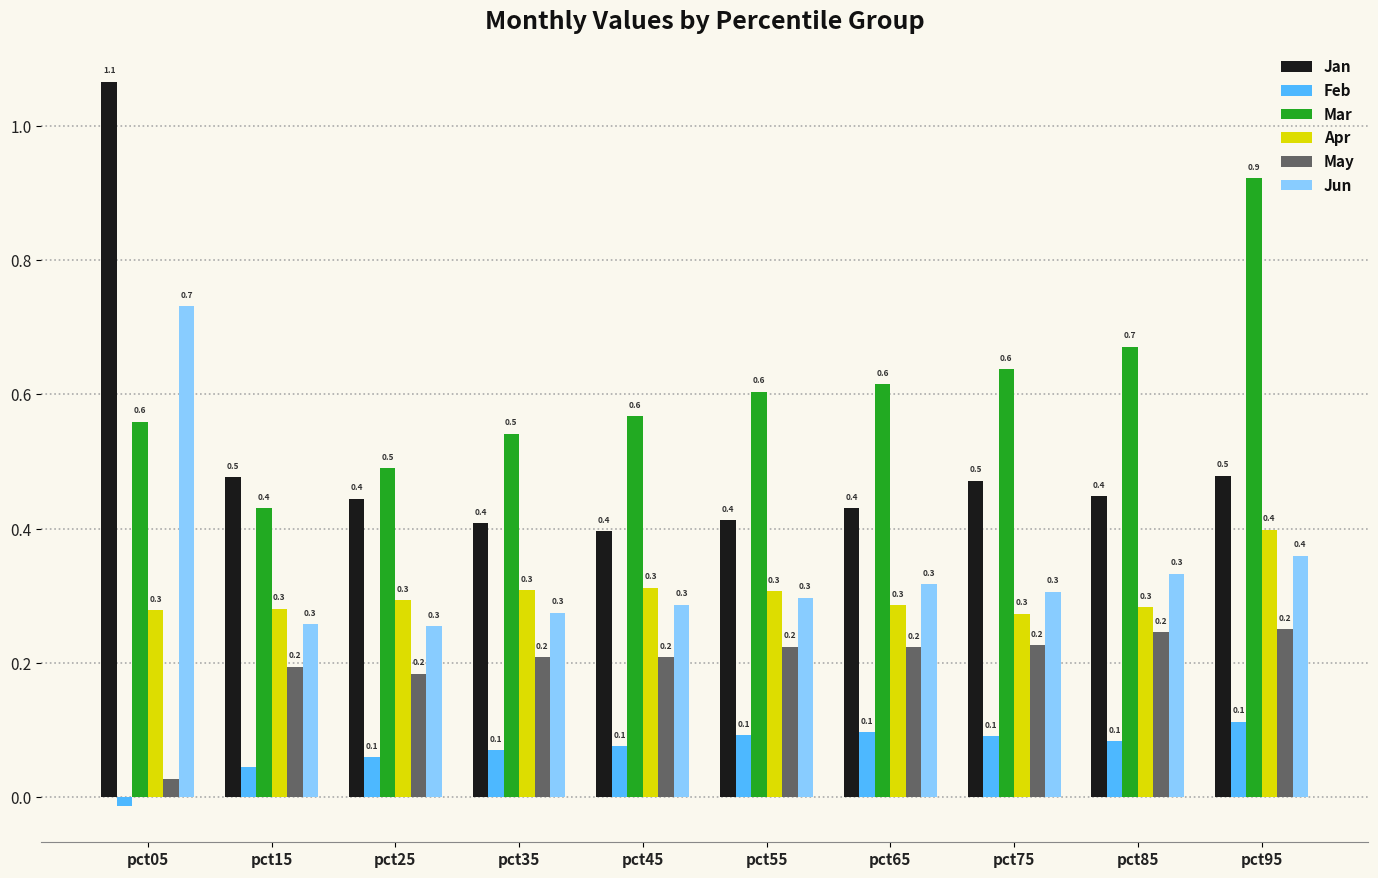

How many Apr values are between 0 and 1?

10